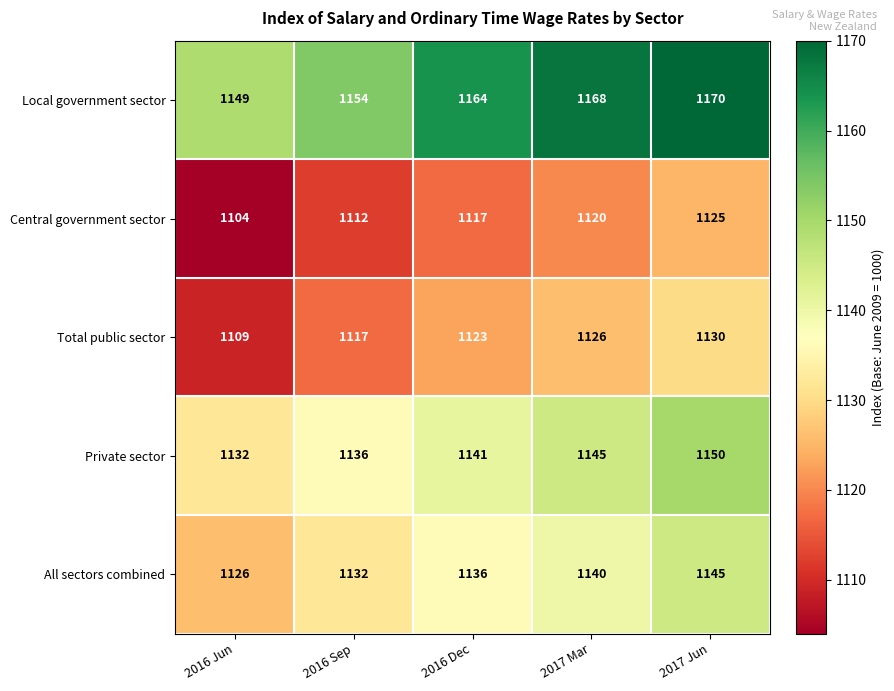

Reading left to right, list all the values displayed in this chart.

Local government sector: 1149	1154	1164	1168	1170
Central government sector: 1104	1112	1117	1120	1125
Total public sector: 1109	1117	1123	1126	1130
Private sector: 1132	1136	1141	1145	1150
All sectors combined: 1126	1132	1136	1140	1145